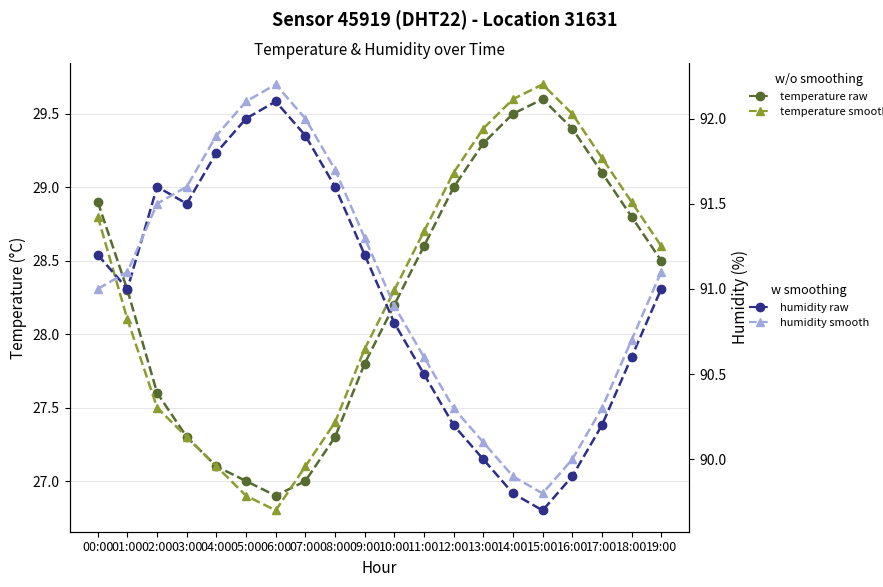

At which category is the sum across all series the highest?

00:00